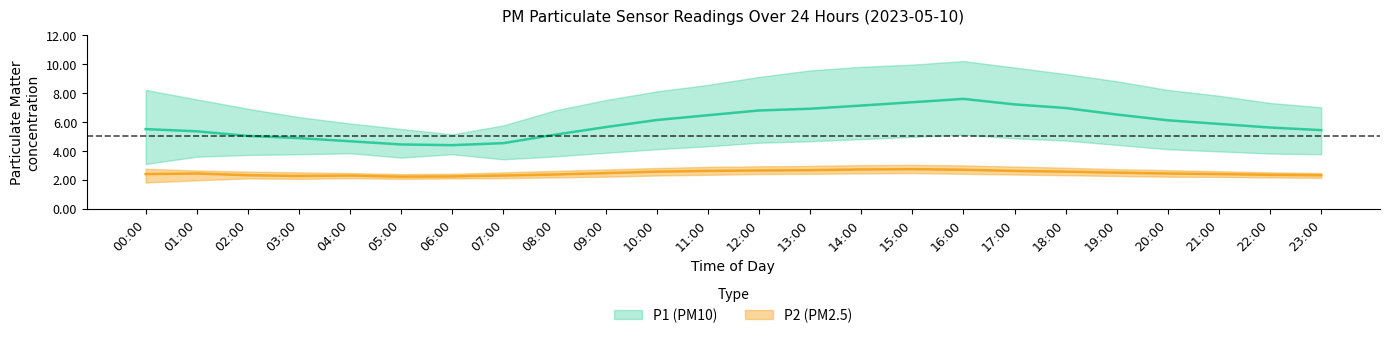

Reading left to right, extract all data points from this chart.

P1_mean: 5.5	5.3	5.0	4.9	4.7	4.4	4.4	4.5	5.1	5.6	6.1	6.5	6.8	6.9	7.1	7.3	7.6	7.2	7.0	6.5	6.1	5.8	5.6	5.4
P1_upper: 8.2	7.5	6.9	6.3	5.9	5.5	5.1	5.8	6.8	7.5	8.1	8.6	9.1	9.6	9.8	9.9	10.2	9.8	9.3	8.8	8.2	7.8	7.3	7.0
P1_lower: 3.1	3.6	3.7	3.8	3.8	3.5	3.8	3.4	3.6	3.9	4.1	4.3	4.5	4.7	4.8	5.0	5.1	4.8	4.7	4.4	4.1	4.0	3.8	3.8
P2_mean: 2.4	2.4	2.3	2.2	2.3	2.2	2.2	2.3	2.4	2.5	2.5	2.6	2.6	2.6	2.7	2.7	2.7	2.6	2.5	2.5	2.4	2.4	2.3	2.3
P2_upper: 2.8	2.6	2.5	2.5	2.5	2.4	2.4	2.5	2.6	2.7	2.8	2.9	2.9	3.0	3.0	3.0	3.0	2.9	2.8	2.7	2.6	2.6	2.5	2.5
P2_lower: 1.8	1.9	2.1	2.0	2.1	2.0	2.1	2.1	2.1	2.2	2.3	2.3	2.4	2.4	2.4	2.5	2.4	2.4	2.3	2.2	2.2	2.2	2.1	2.1